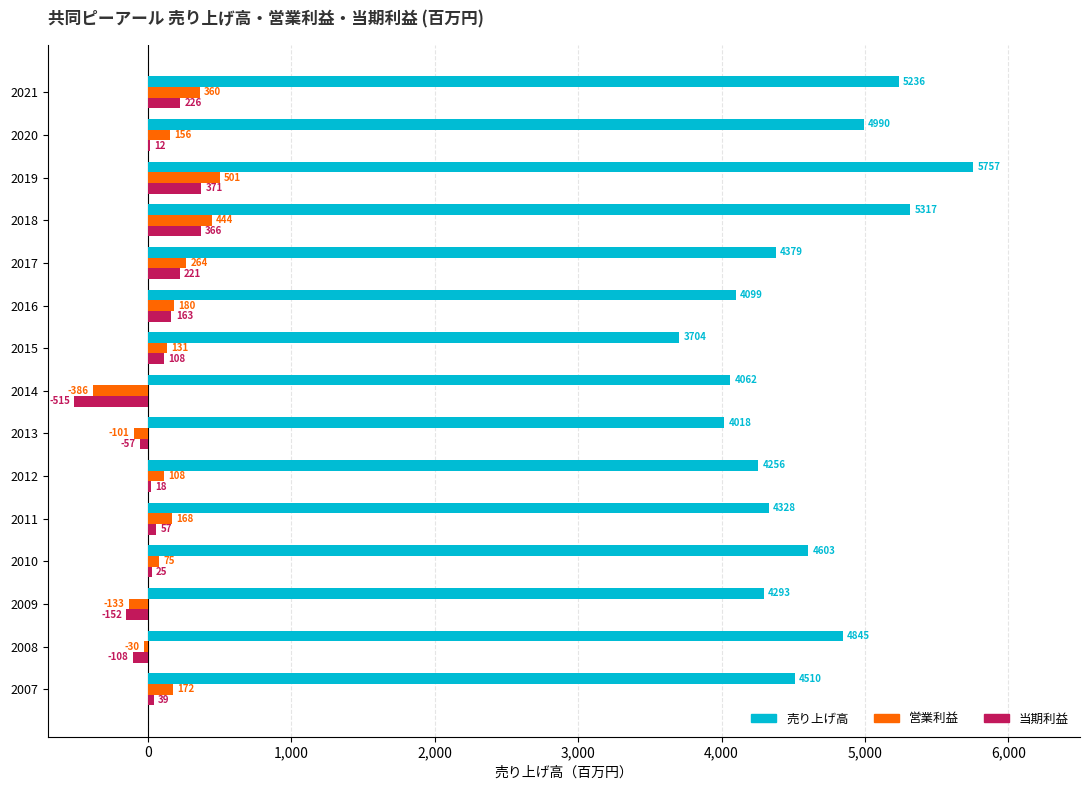

The 営業利益 series shows -30 at 2008. True or false?

True